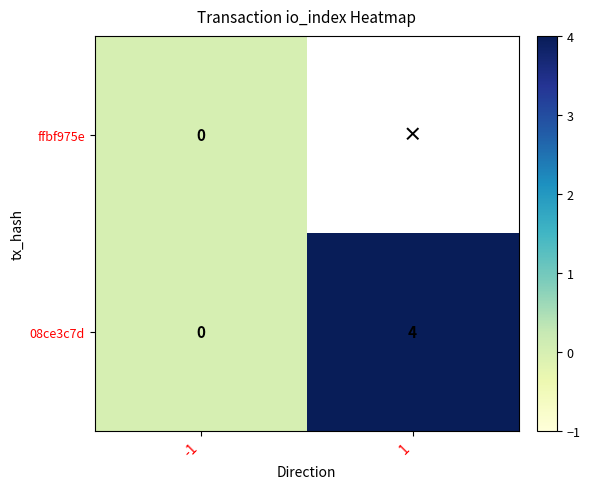

What is the difference between the maximum and minimum values in the 08ce3c7d series?

4